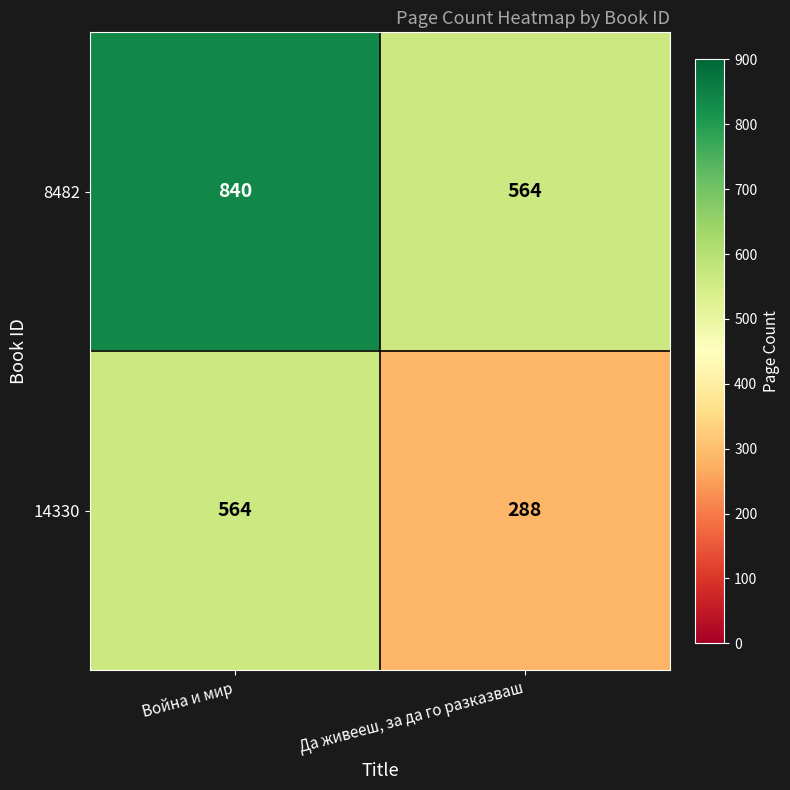

At how many categories does at least one series exceed 386?

2